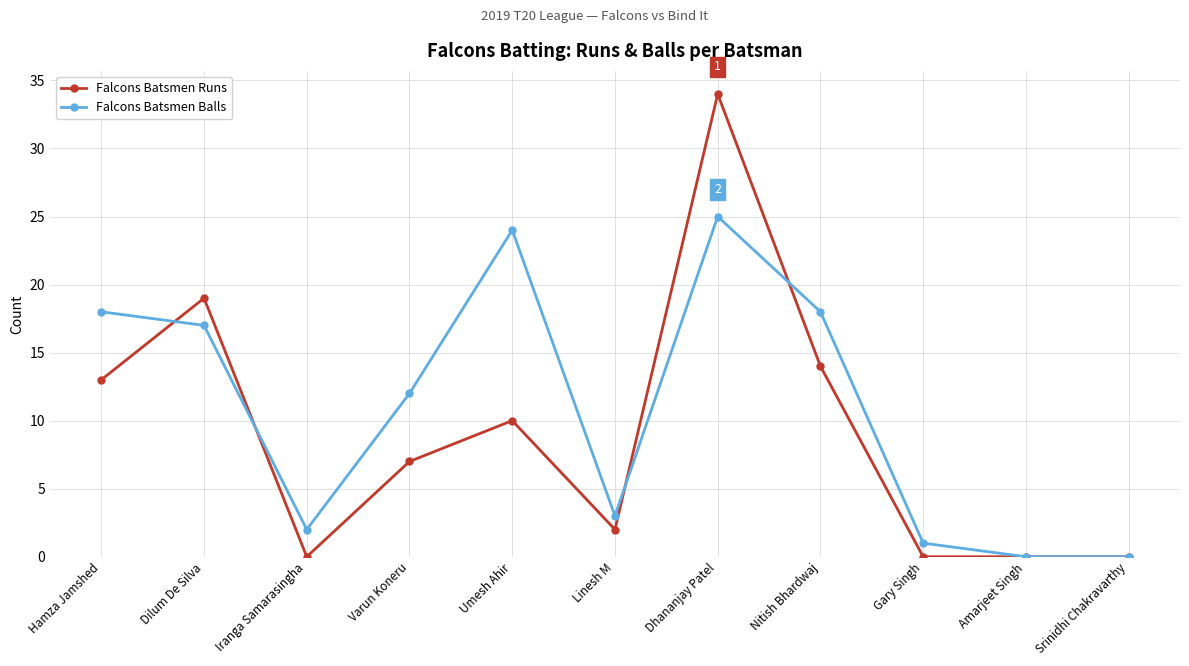

True or false: Falcons Batsmen Balls and Falcons Batsmen Runs intersect in this chart.

True